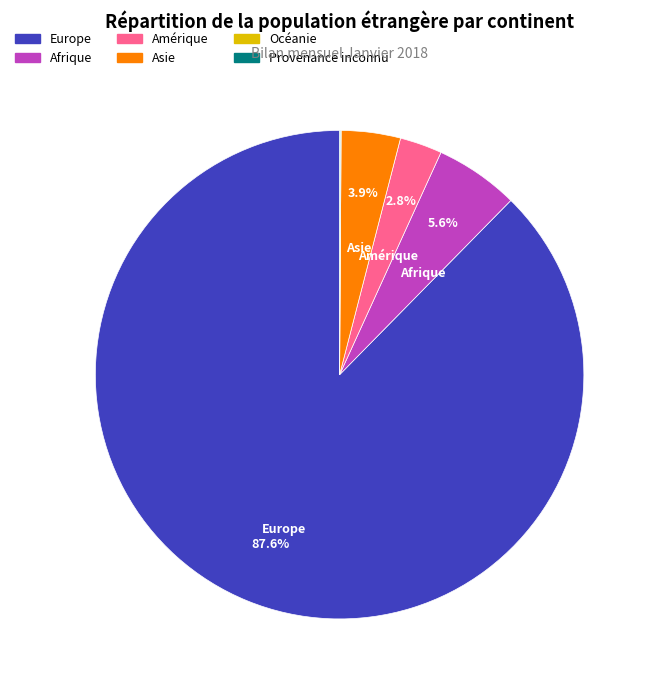

True or false: Asie accounts for 4% of the total.

True